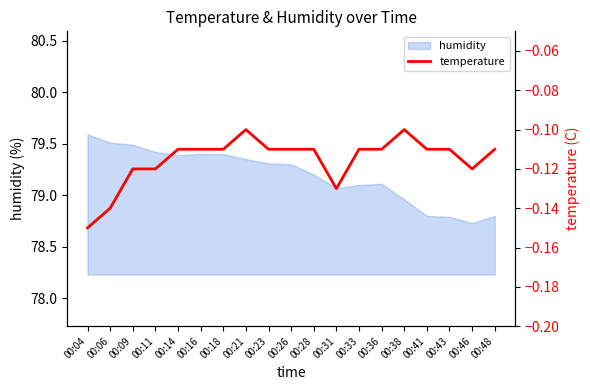

At which label is the value closest to 0?

00:21